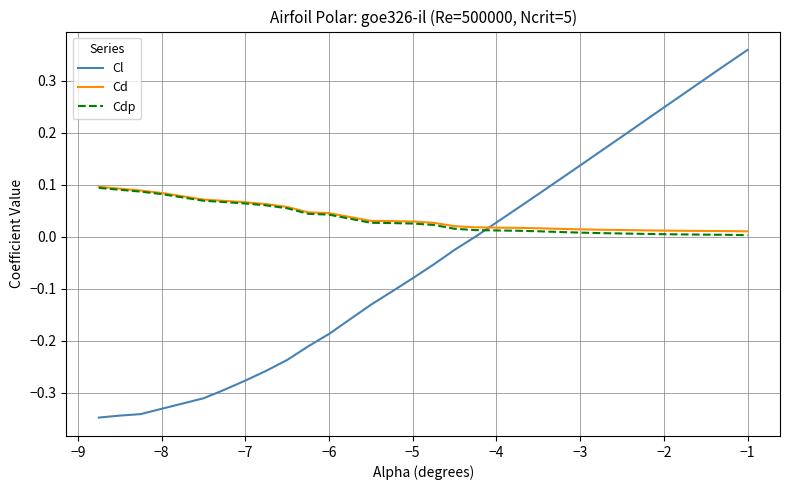

Which series has the widest spread of values?

Cl